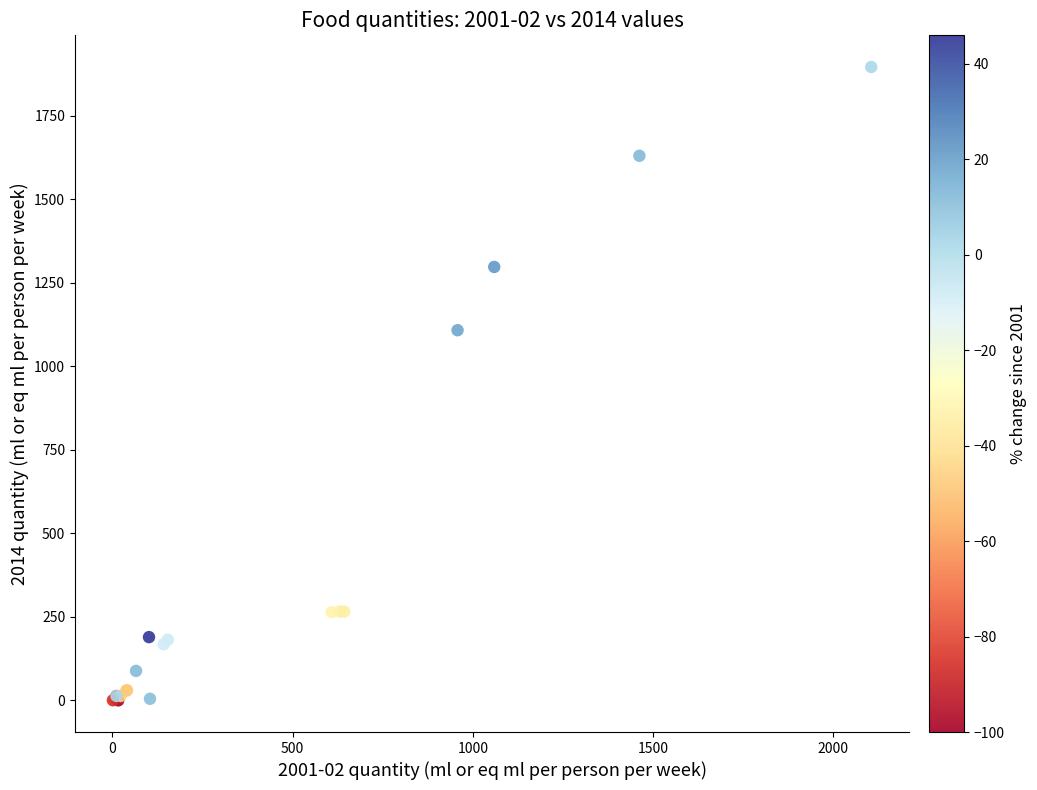

What Y value in the scatter plot is closest to 947?

1107.8